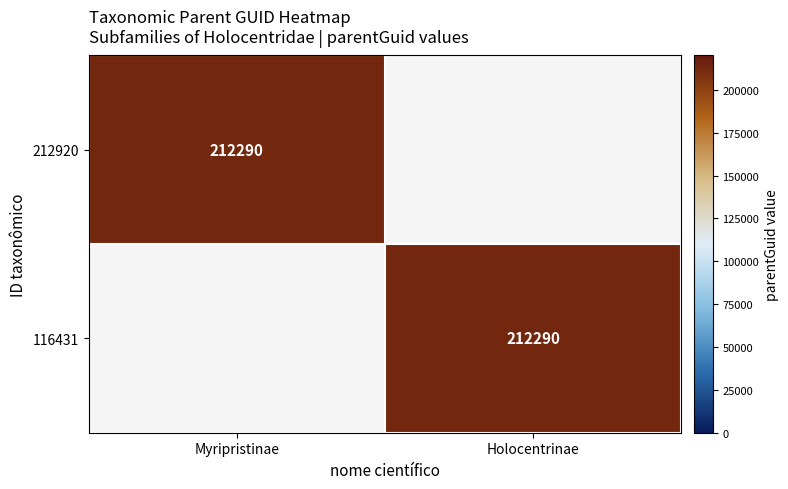

The 212920 series shows 63129 at Myripristinae. True or false?

False